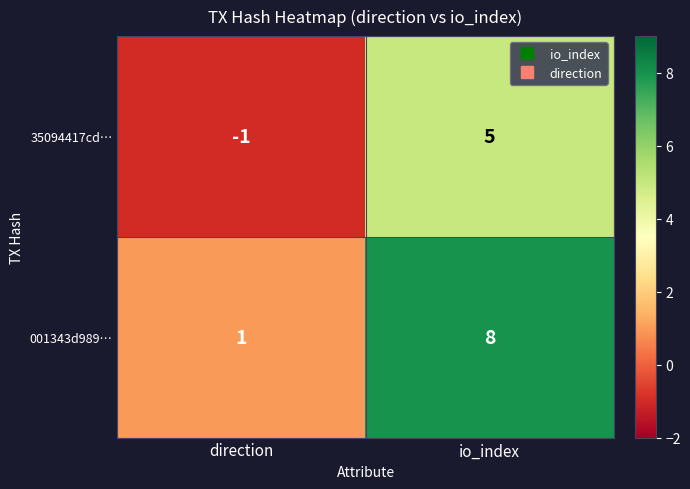

At io_index, list the series in order from smallest to largest.

35094417cd…, 001343d989…